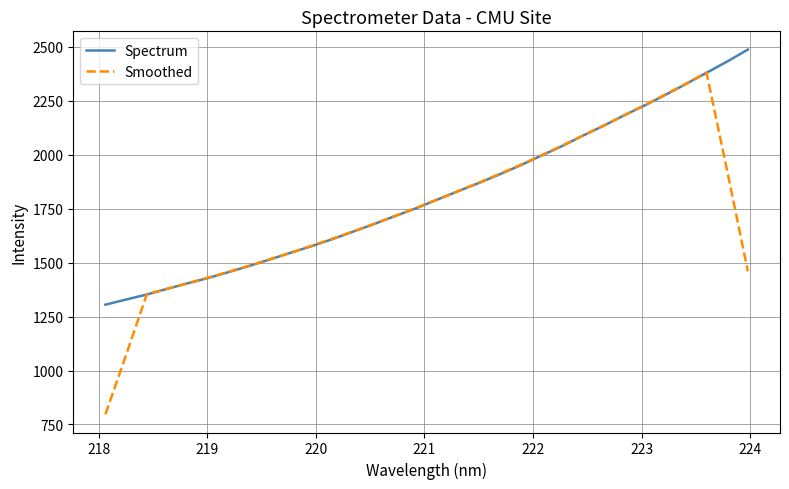

What is the minimum value shown in the chart?

797.2